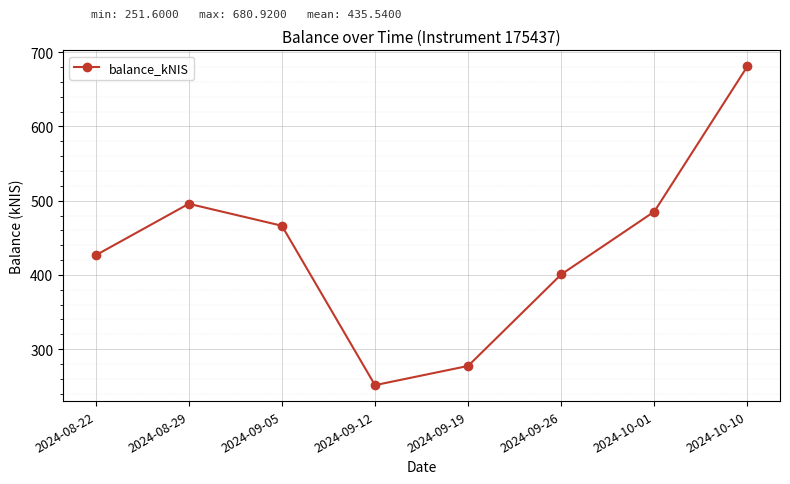

Where does the data first go above 466?

2024-08-29